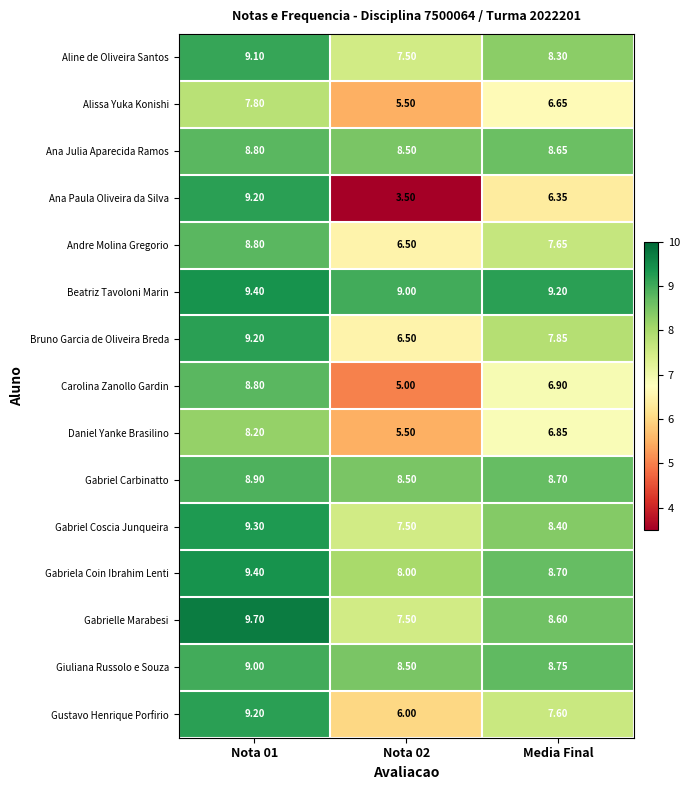

Which label corresponds to the largest value in the chart?

Nota 01